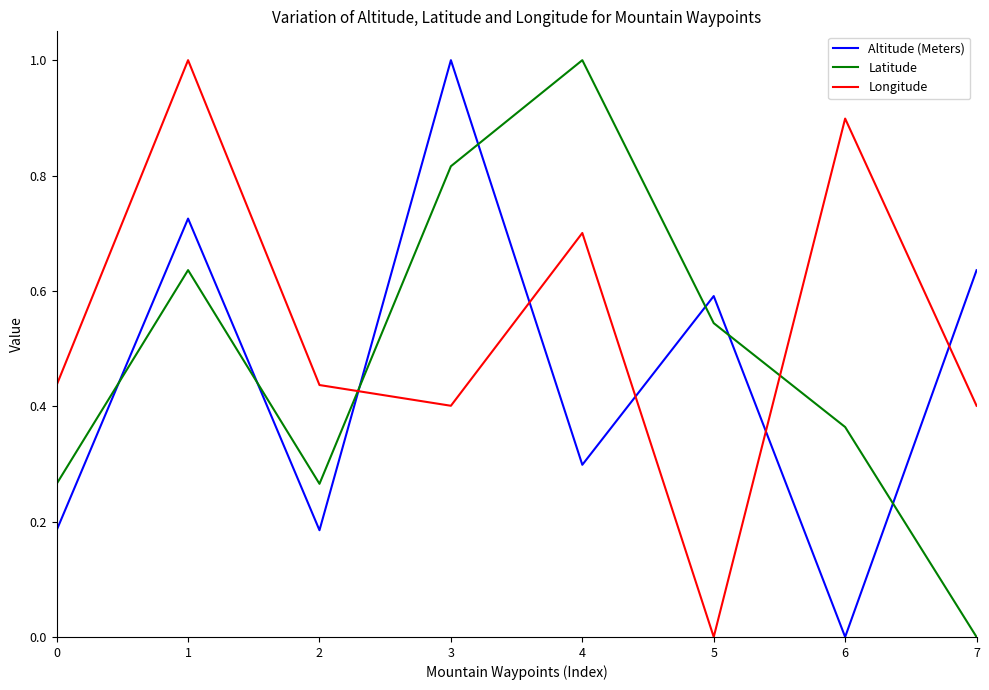

Which series changed the most between 2 and 6?

Longitude